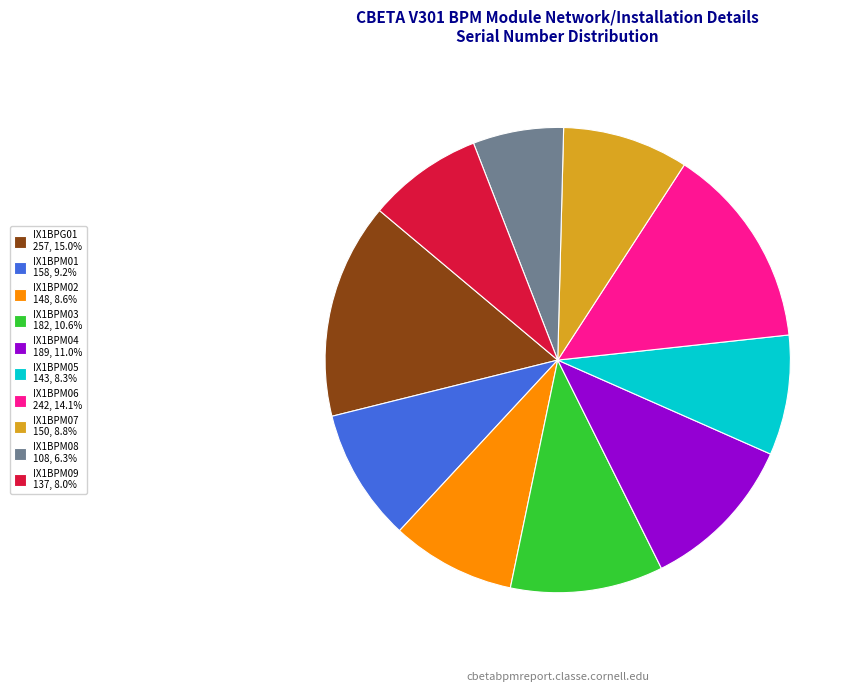

What is the ratio of the value at IX1BPM09 137, 8.0% to the value at IX1BPM01 158, 9.2%?

0.9